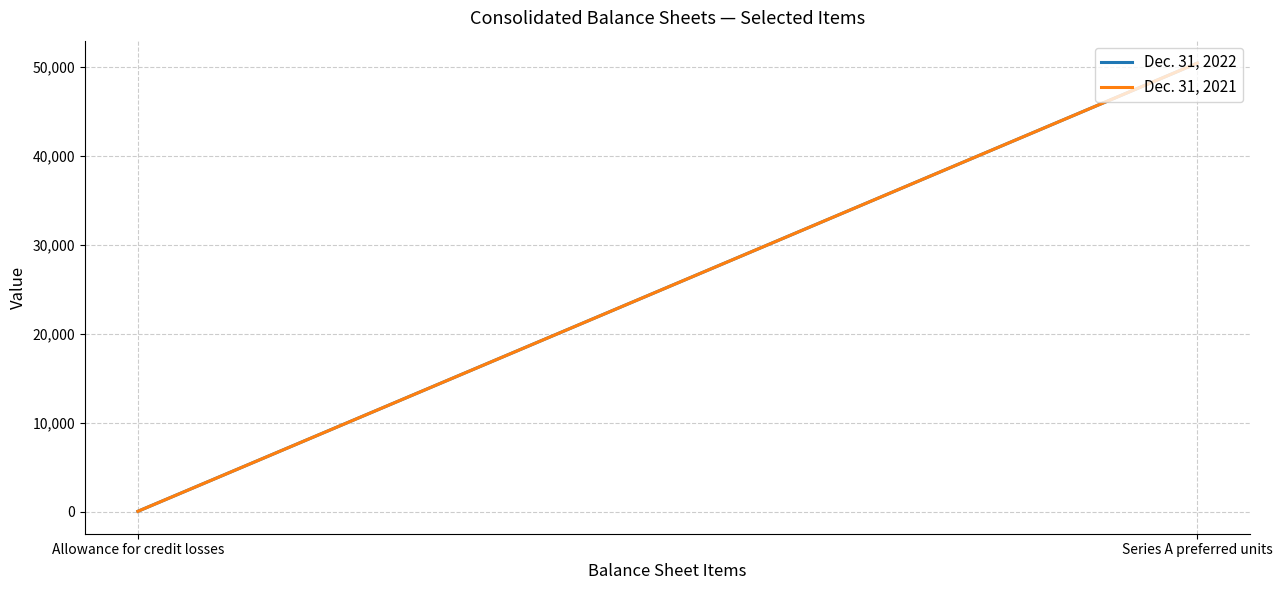

What is the difference between the maximum and minimum values in the Dec. 31, 2021 series?

50359